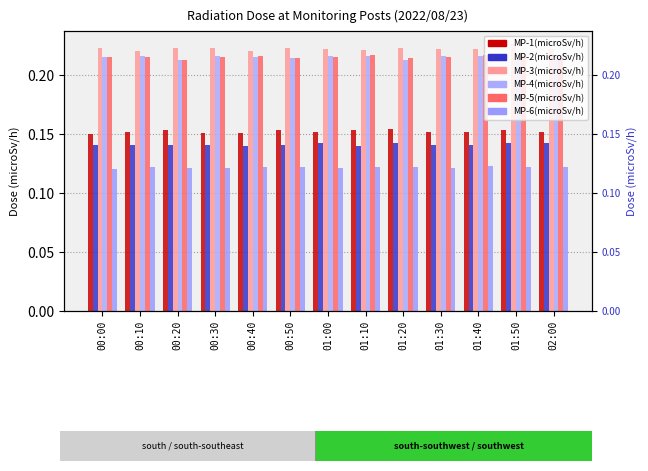

What is the sum of all MP-2(microSv/h) values?

1.8